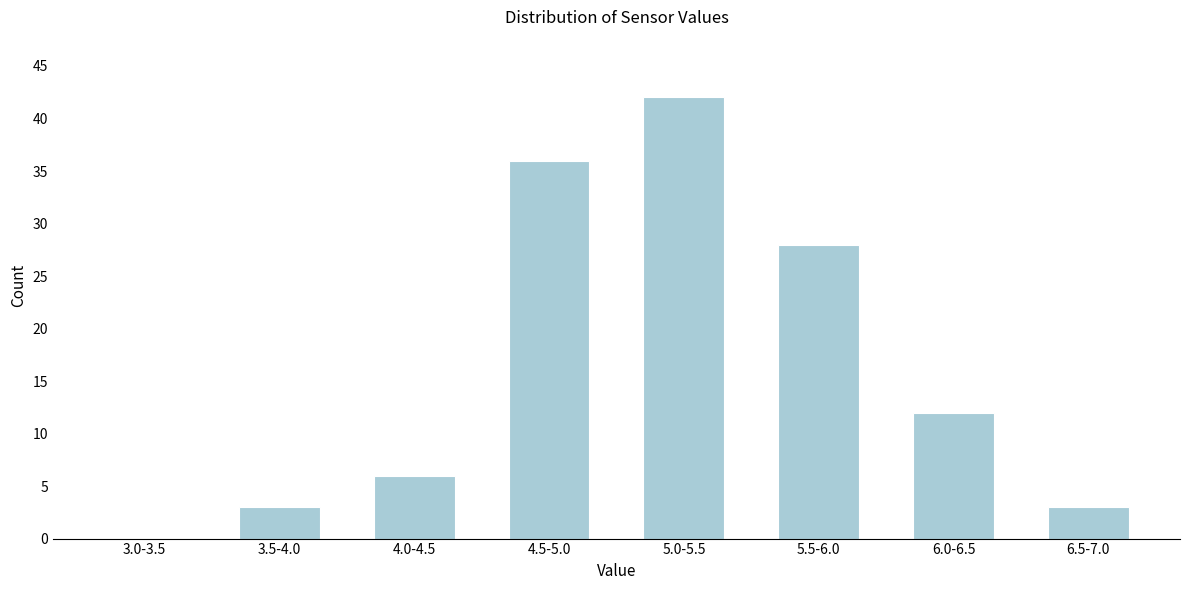

Reading left to right, extract all data points from this chart.

3.0-3.5=0	3.5-4.0=3	4.0-4.5=6	4.5-5.0=36	5.0-5.5=42	5.5-6.0=28	6.0-6.5=12	6.5-7.0=3